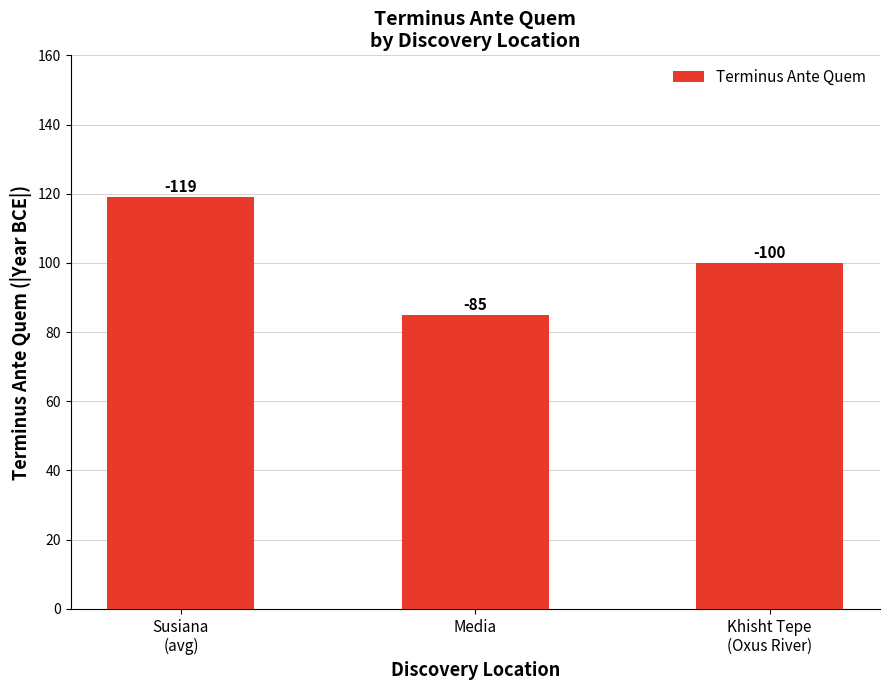

How many values are between 85 and 119?

3